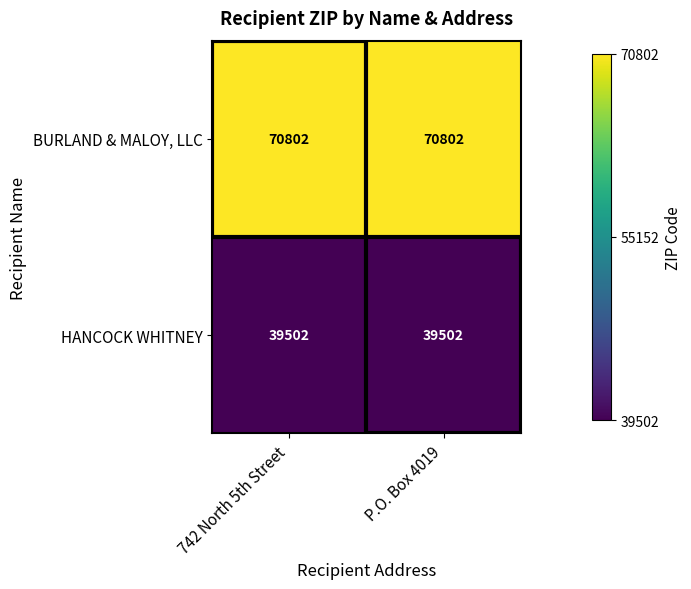

List the series in order of their peak value, lowest first.

HANCOCK WHITNEY, BURLAND & MALOY, LLC